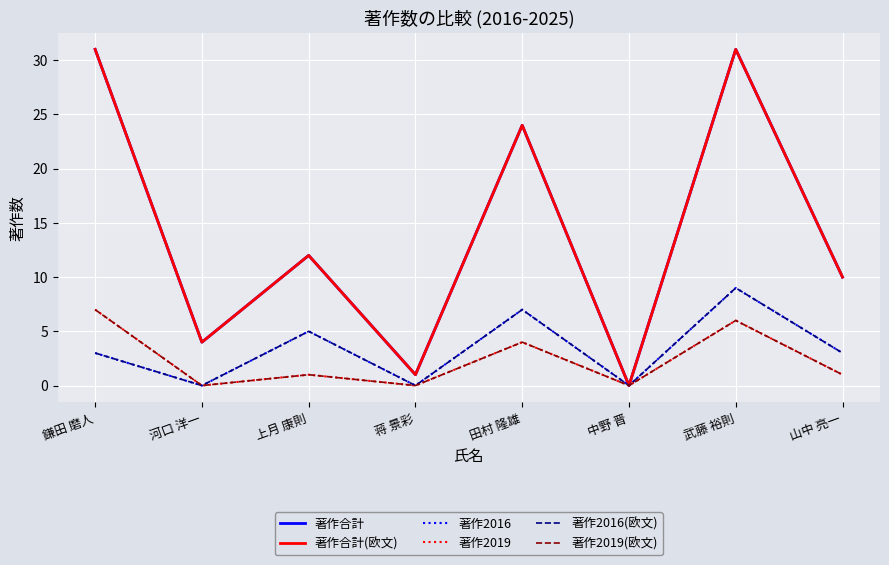

What position from the right is 上月 康則?

6